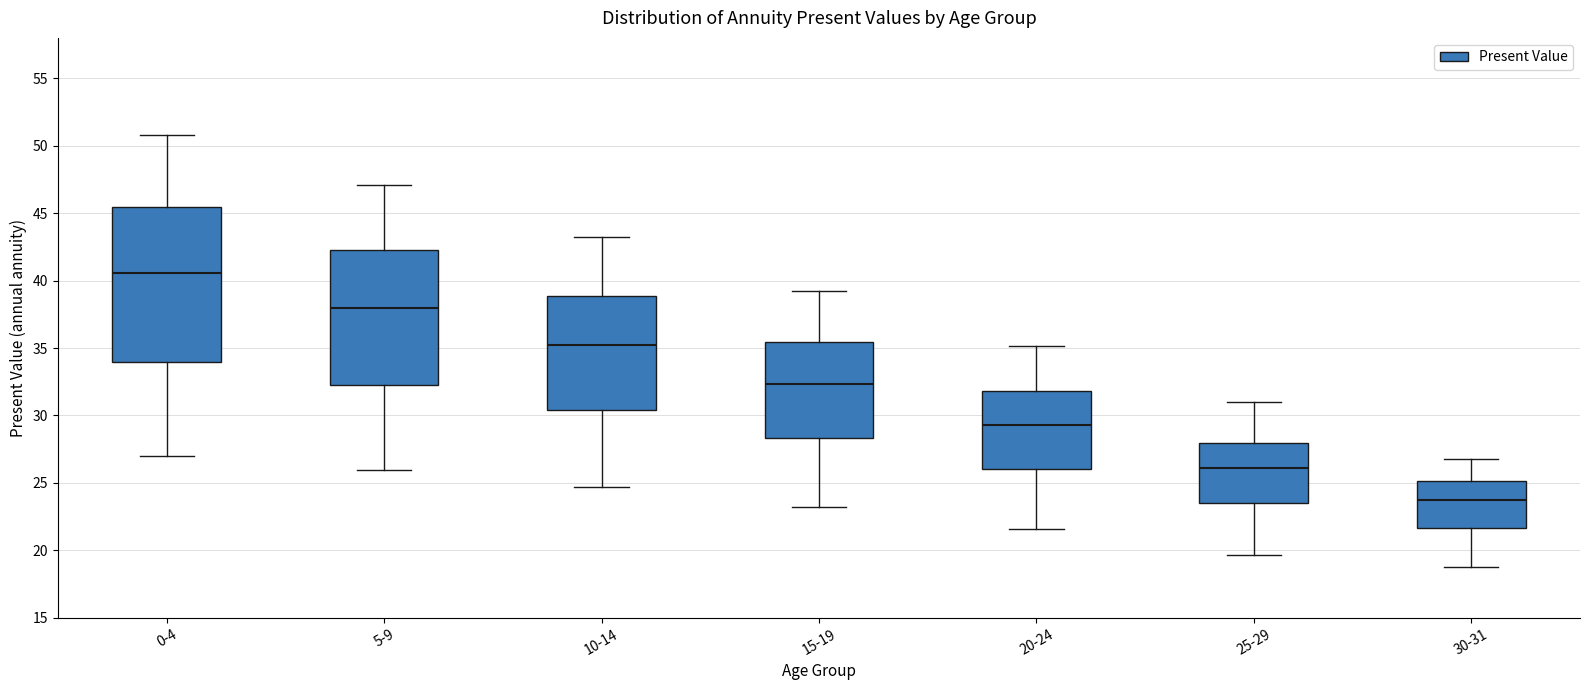

Reading left to right, read every box against the y-axis: the position of its median line, the range the box covers, and the ends of its whiskers. The values are not printed on the chart, so give them approximately, as read against the axis.

0-4: median 40.5, box 34.0 to 45.5, whiskers 27.0 to 51.0
5-9: median 38.0, box 32.5 to 42.0, whiskers 26.0 to 47.0
10-14: median 35.0, box 30.5 to 39.0, whiskers 24.5 to 43.0
15-19: median 32.5, box 28.5 to 35.5, whiskers 23.0 to 39.0
20-24: median 29.5, box 26.0 to 32.0, whiskers 21.5 to 35.0
25-29: median 26.0, box 23.5 to 28.0, whiskers 19.5 to 31.0
30-31: median 23.5, box 21.5 to 25.0, whiskers 19.0 to 27.0